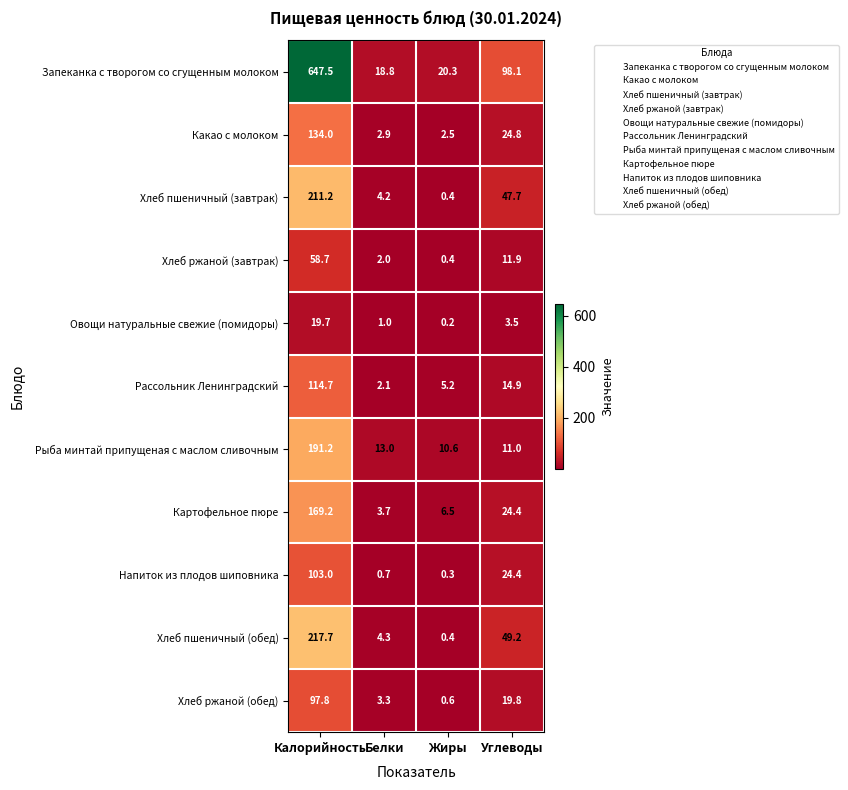

True or false: Хлеб ржаной (обед) has a value of 0.6 at Жиры.

True